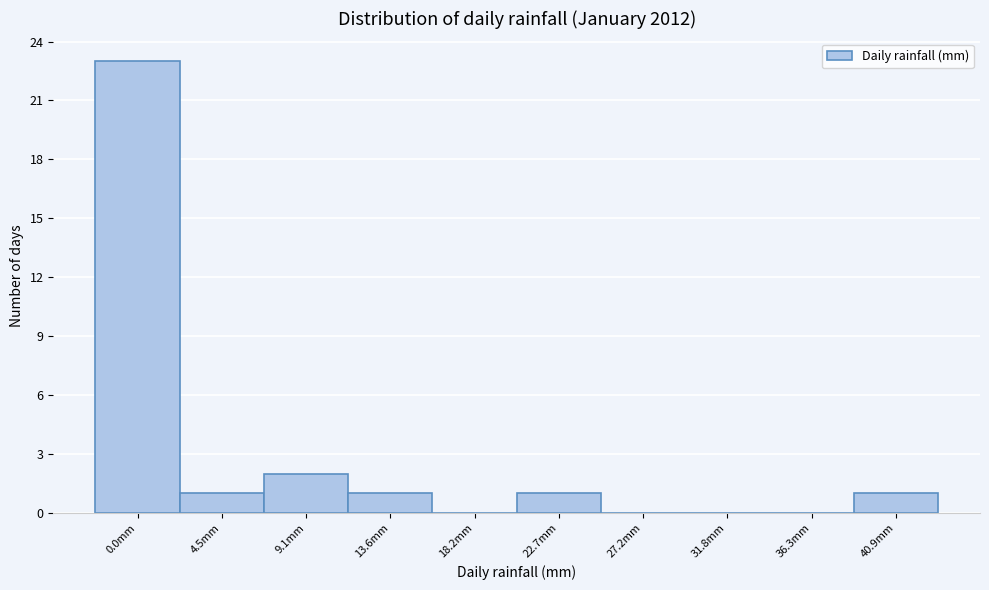

Reading left to right, transcribe all the data shown in this chart.

0.0mm=23	4.5mm=1	9.1mm=2	13.6mm=1	18.2mm=0	22.7mm=1	27.2mm=0	31.8mm=0	36.3mm=0	40.9mm=1